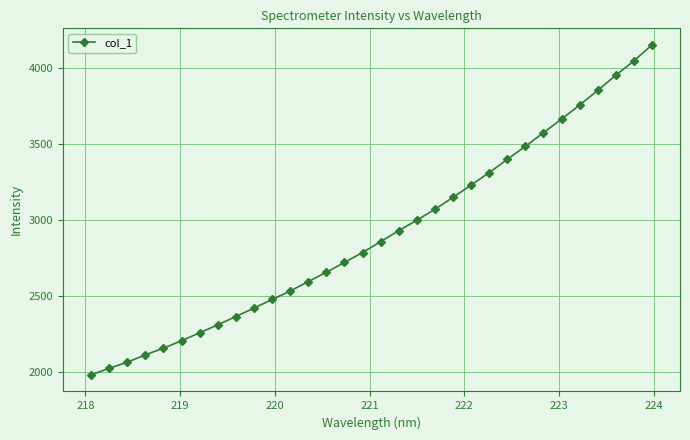

Reading left to right, extract all data points from this chart.

1983.3	2027.2	2066.7	2115.5	2159.2	2208.7	2260.8	2312.9	2367.8	2422.8	2479.7	2535.4	2597.8	2659.1	2724.0	2788.9	2860.8	2933.0	3001.6	3073.4	3152.0	3233.1	3314.5	3401.7	3487.7	3577.4	3666.7	3759.4	3855.1	3955.6	4049.1	4155.2